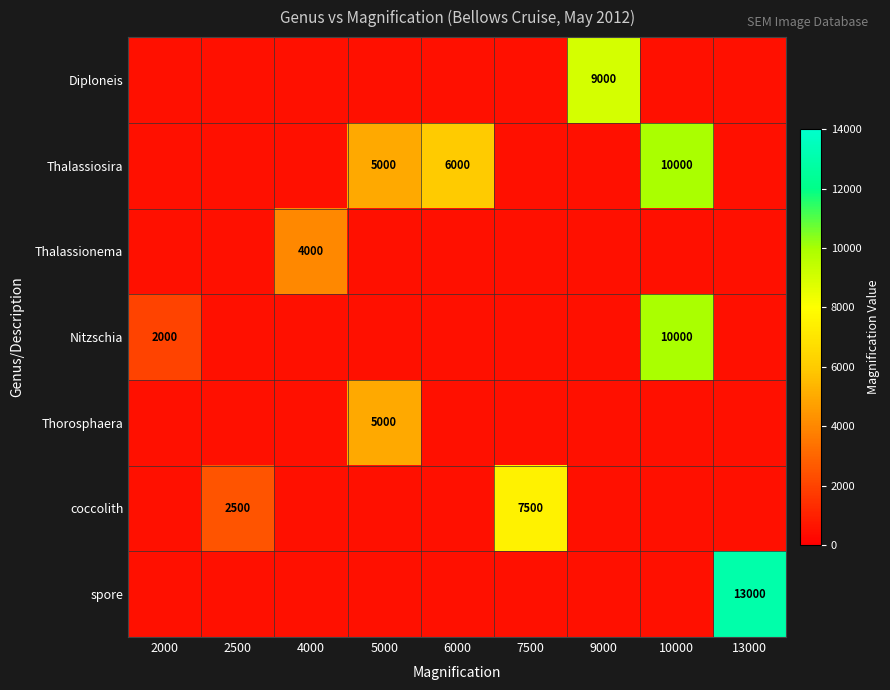

What is the total value across all series at 6000?

9000